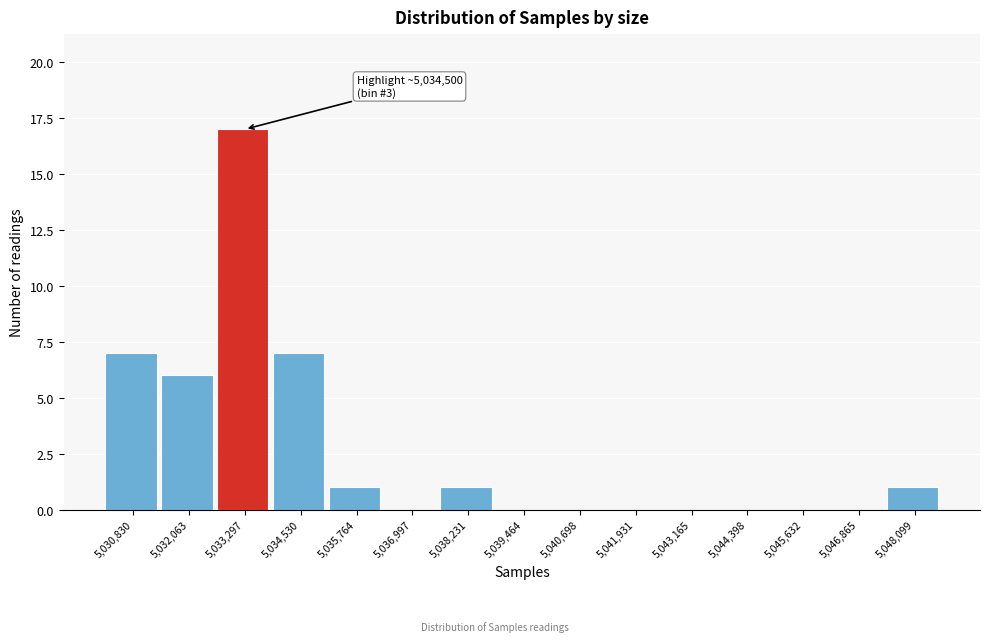

Reading left to right, list all the values displayed in this chart.

5,030,830=7	5,032,063=6	5,033,297=17	5,034,530=7	5,035,764=1	5,036,997=0	5,038,231=1	5,039,464=0	5,040,698=0	5,041,931=0	5,043,165=0	5,044,398=0	5,045,632=0	5,046,865=0	5,048,099=1